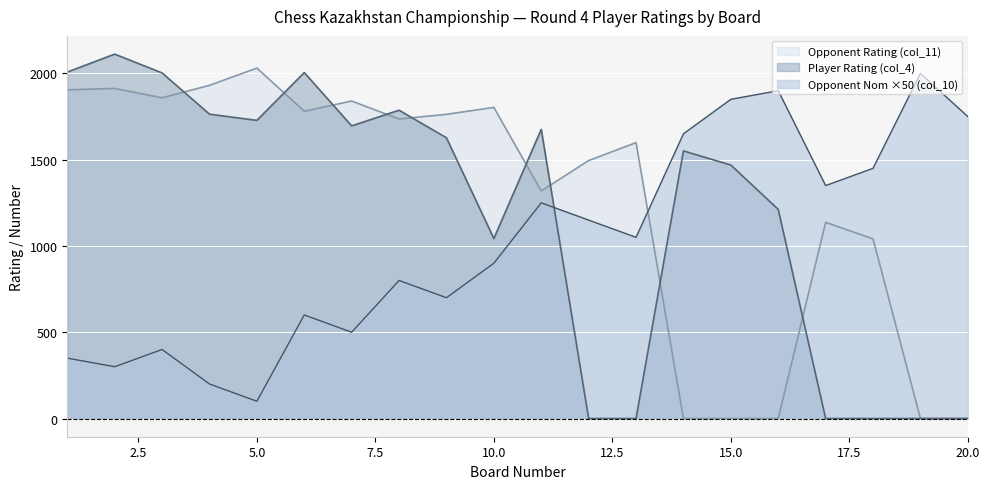

List the labels in order of Opponent Nom (col_10) value, largest first.

19, 16, 15, 20, 14, 18, 17, 11, 12, 13, 10, 8, 9, 6, 7, 3, 1, 2, 4, 5